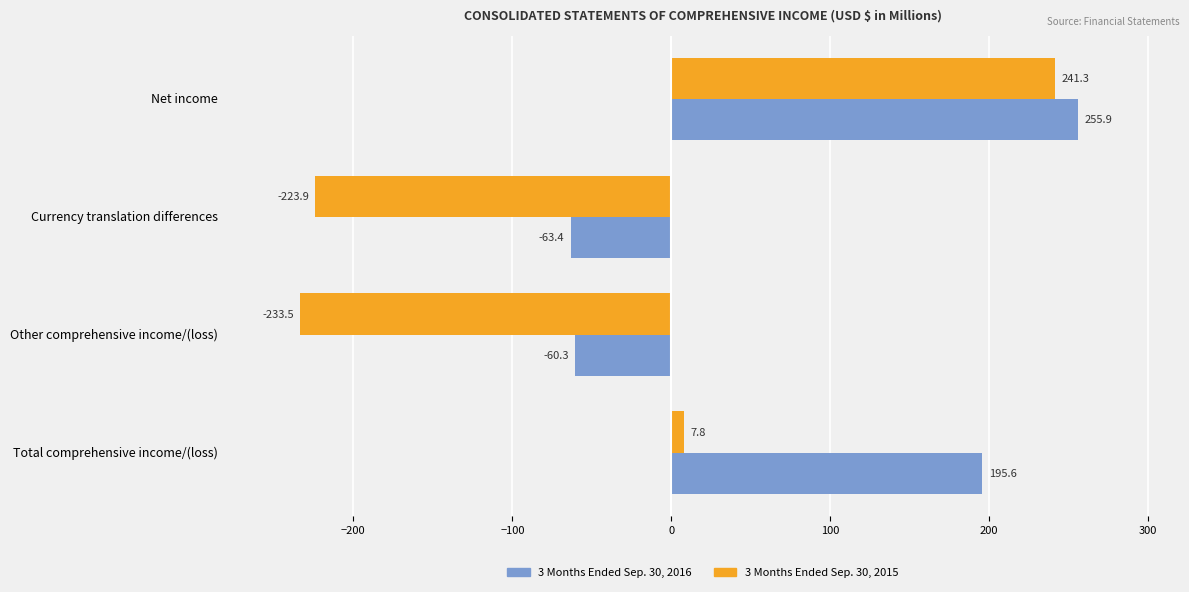

Between Net income and Currency translation differences, which series saw the biggest shift?

3 Months Ended Sep. 30, 2015